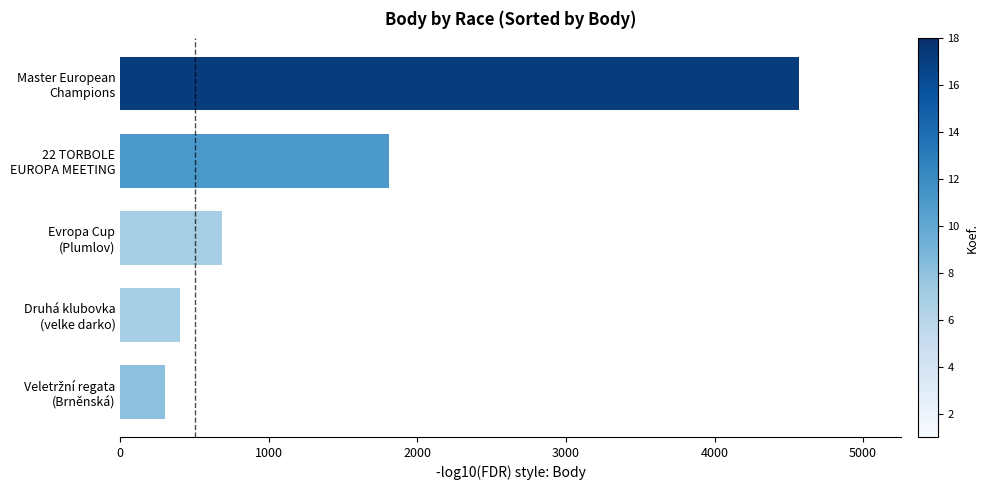

What is the difference between the maximum and minimum values?

4268